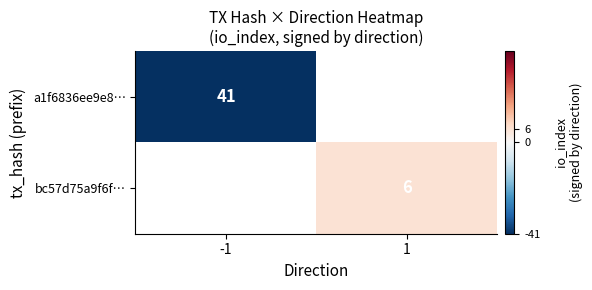

How many distinct data groups are displayed?

2